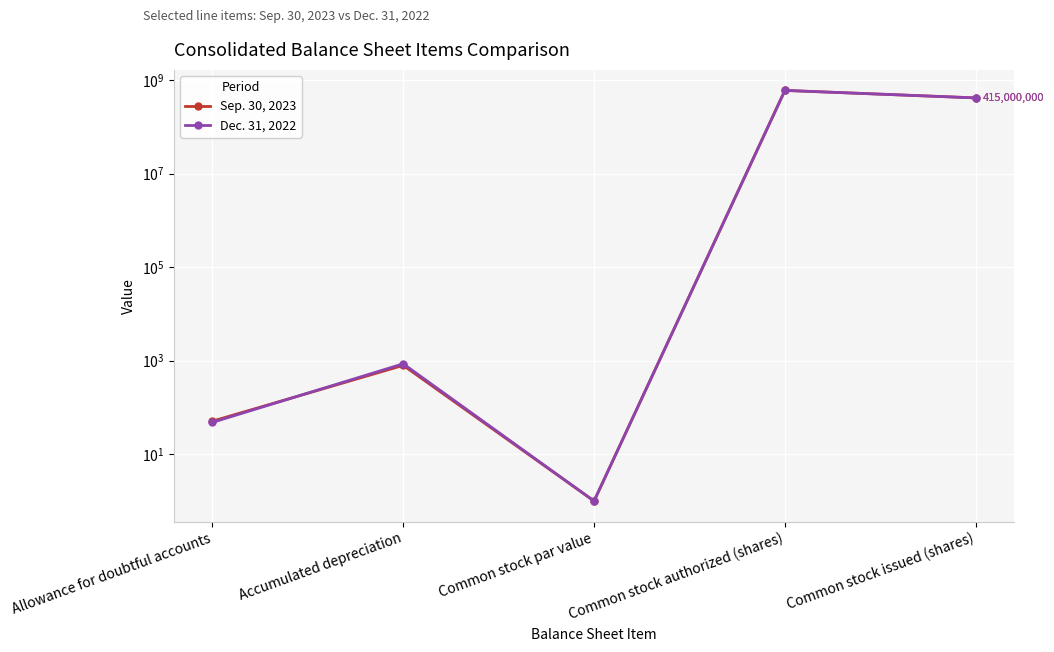

The value of Sep. 30, 2023 at Common stock issued (shares) is 415000000. True or false?

True